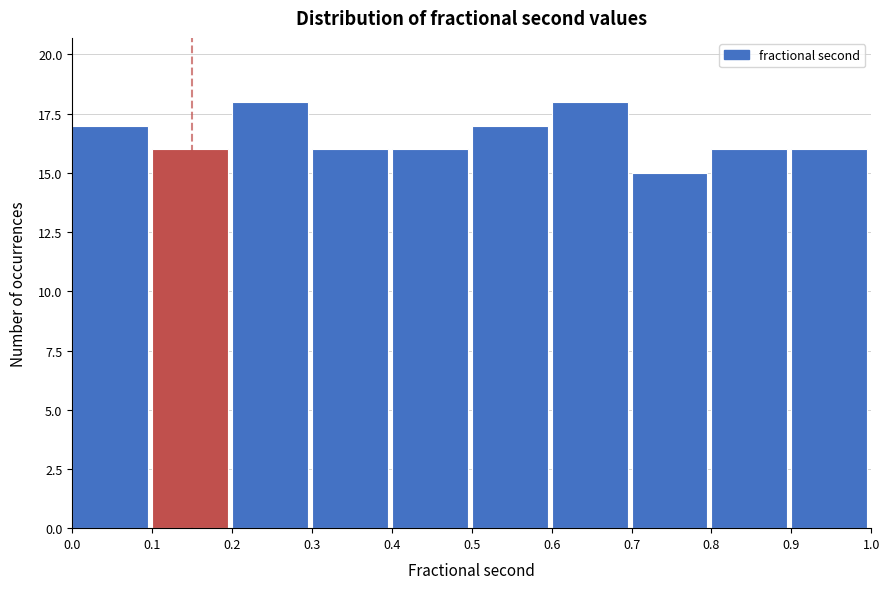

How tall is the bar that spans 0.1 to 0.2 on the x-axis? The values are not printed on the chart, so give them approximately, as read against the axis.

16